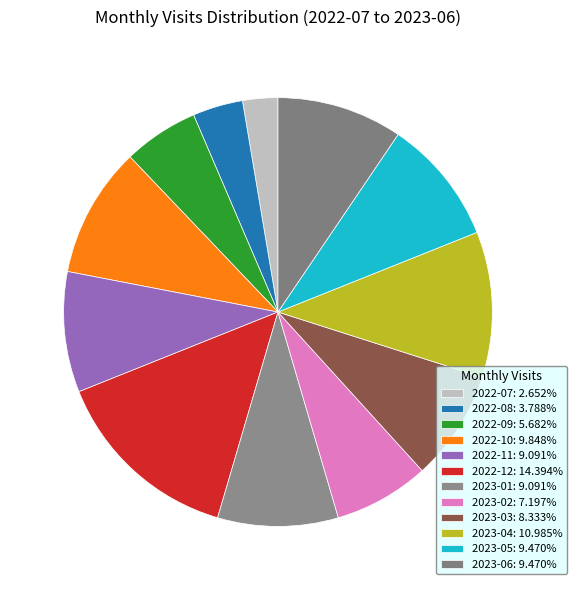

How many slices are in this pie chart?

12